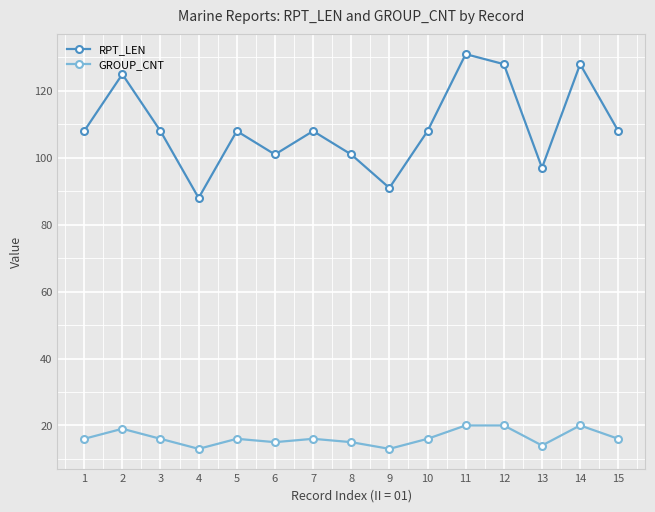

Which series has the largest range (max minus min)?

RPT_LEN